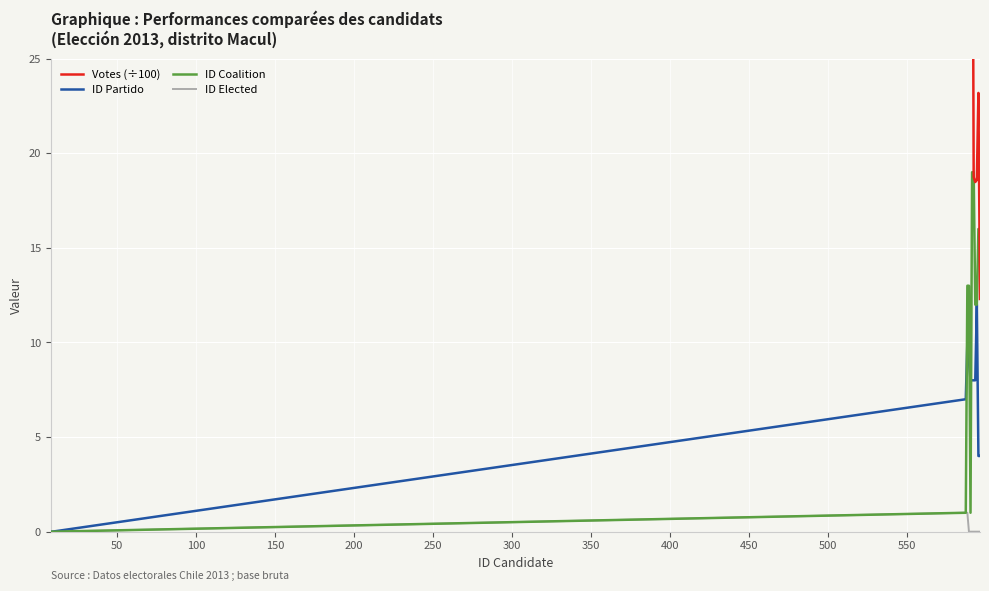

How many values in the Votes (÷100) series exceed 43?

6